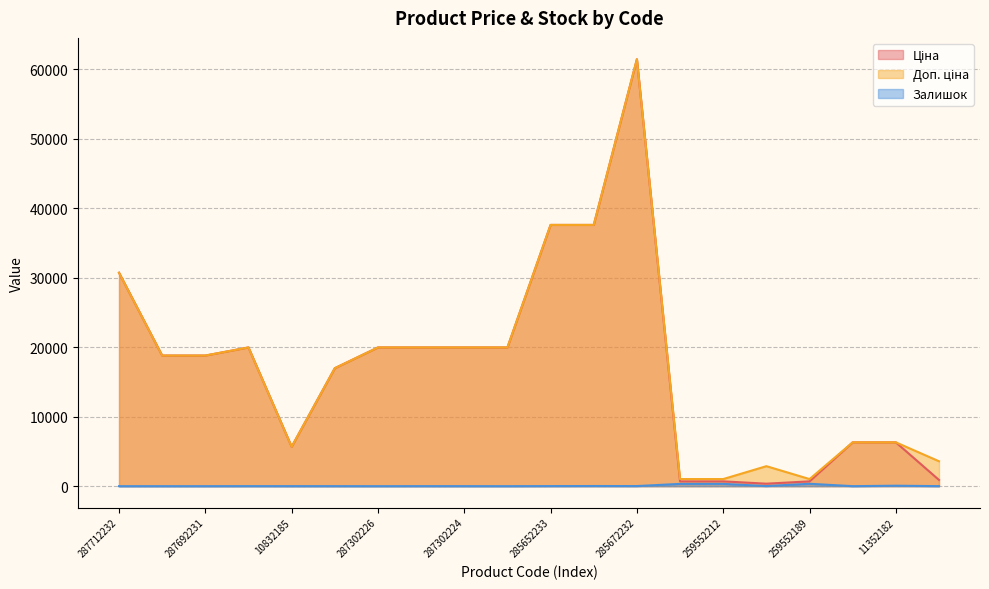

True or false: Ціна has more than 2 points higher than both neighbors.

False